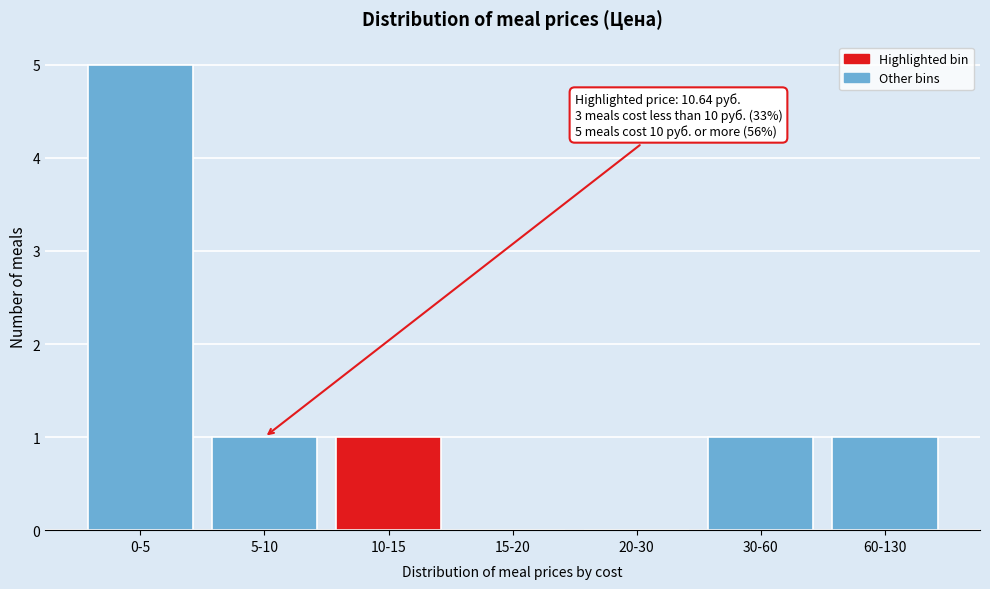

Reading left to right, transcribe all the data shown in this chart.

0-5=5	5-10=1	10-15=1	15-20=0	20-30=0	30-60=1	60-130=1